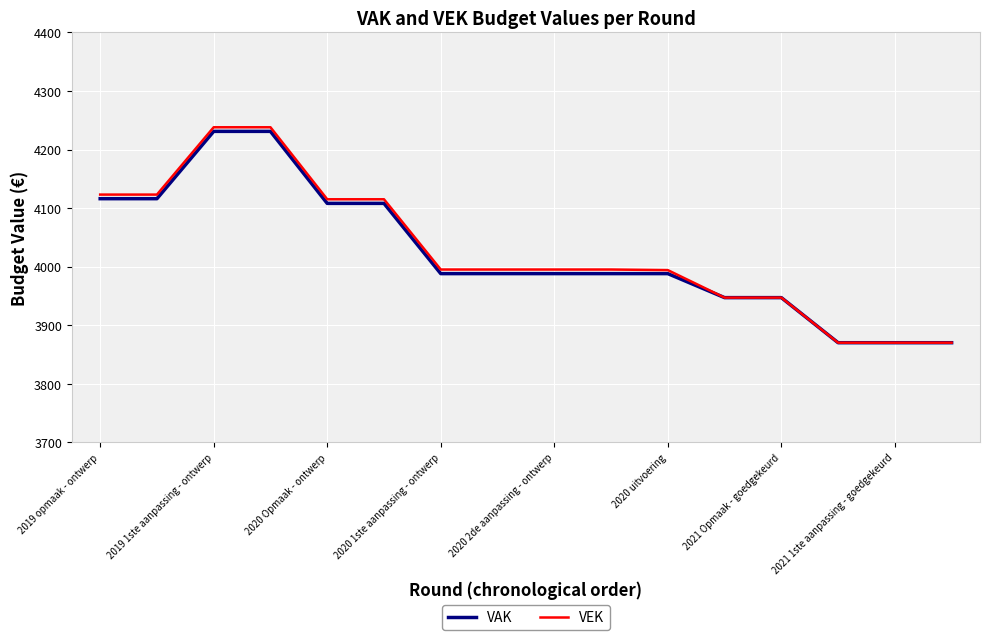

What is the minimum value for VEK?

3870